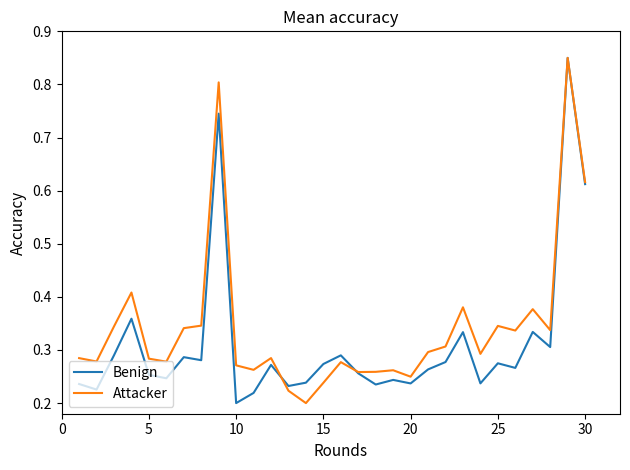

Where is Benign nearest to the value 0?

10